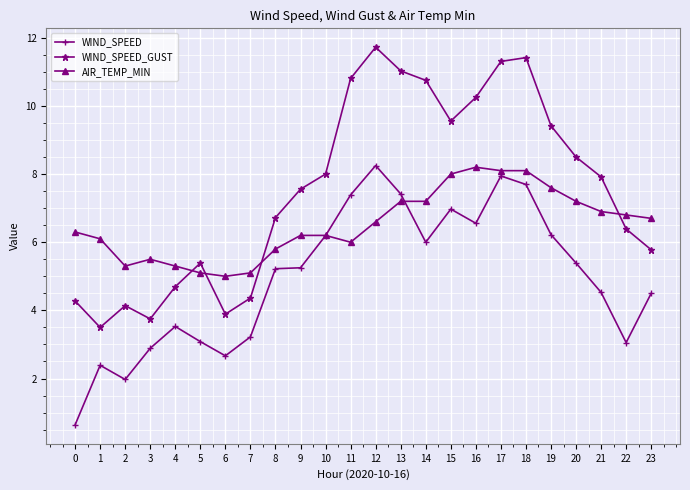

Where is the first local minimum for AIR_TEMP_MIN?

2